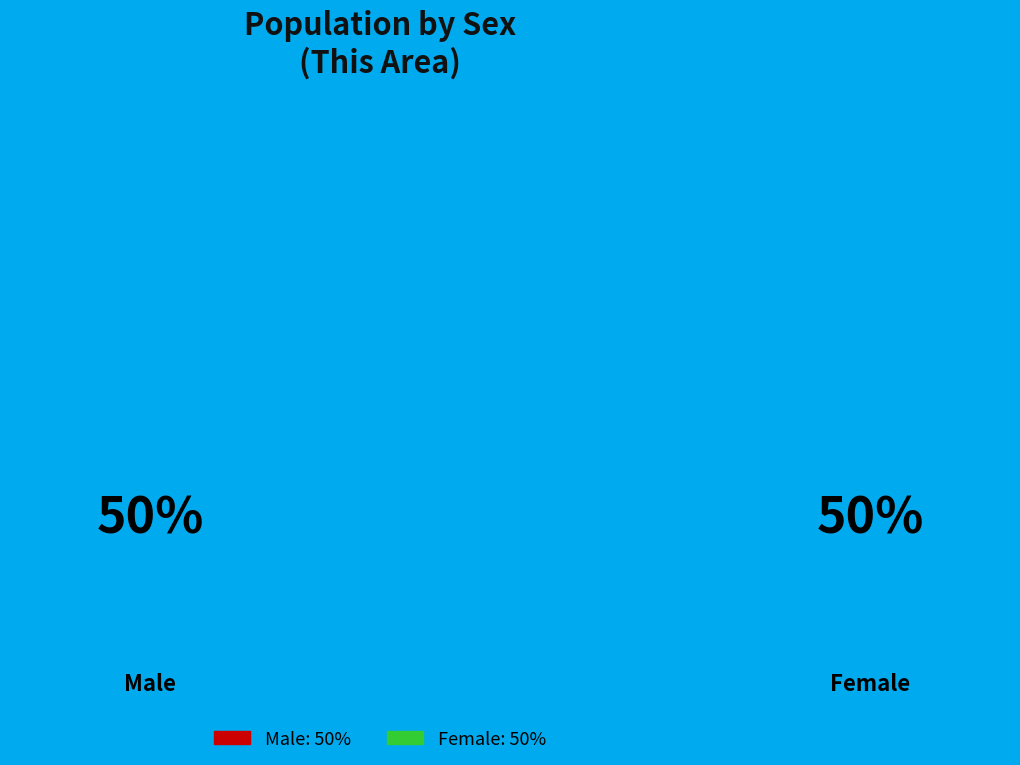

What is the smallest slice in the pie chart?

Male